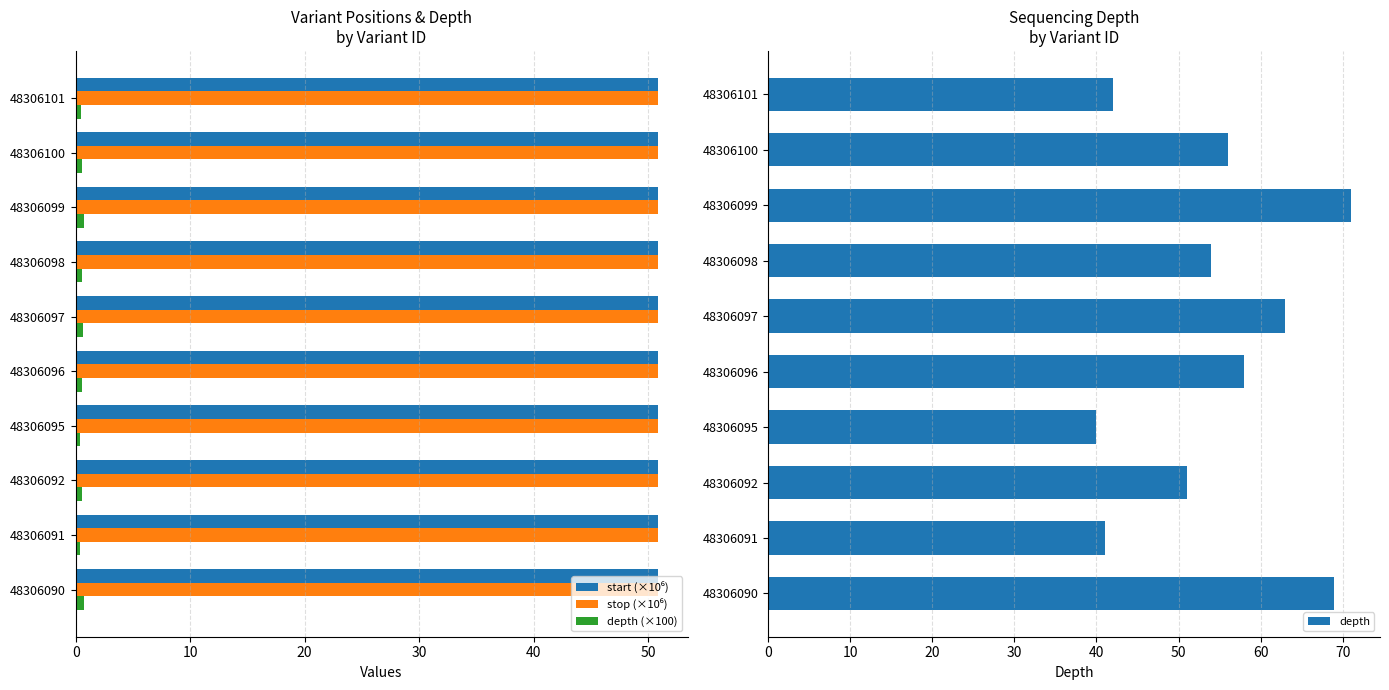

Is it true that depth (×100) equals 0.4 at 48306095?

True